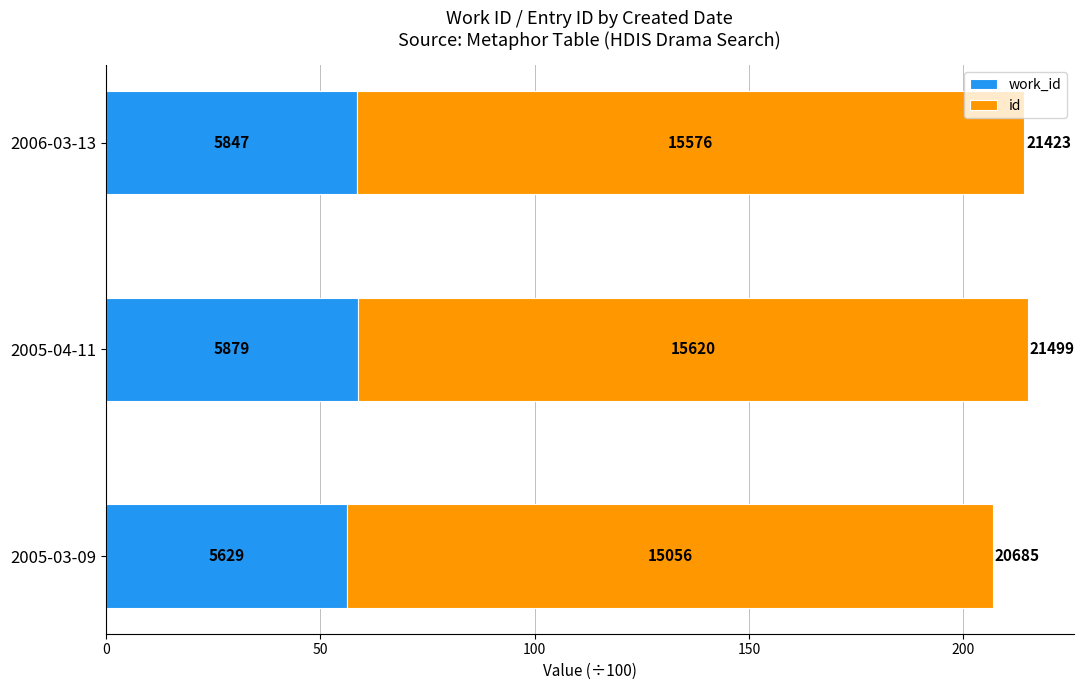

What are all the series names shown in the legend?

work_id, id